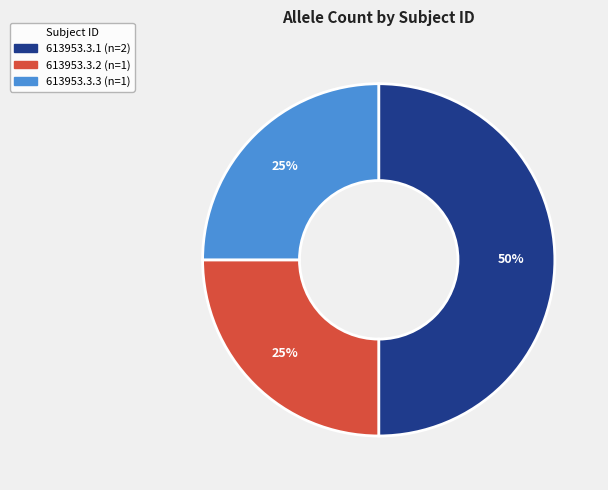

What is the ratio of the value at 613953.3.2 to the value at 613953.3.3?

1.0